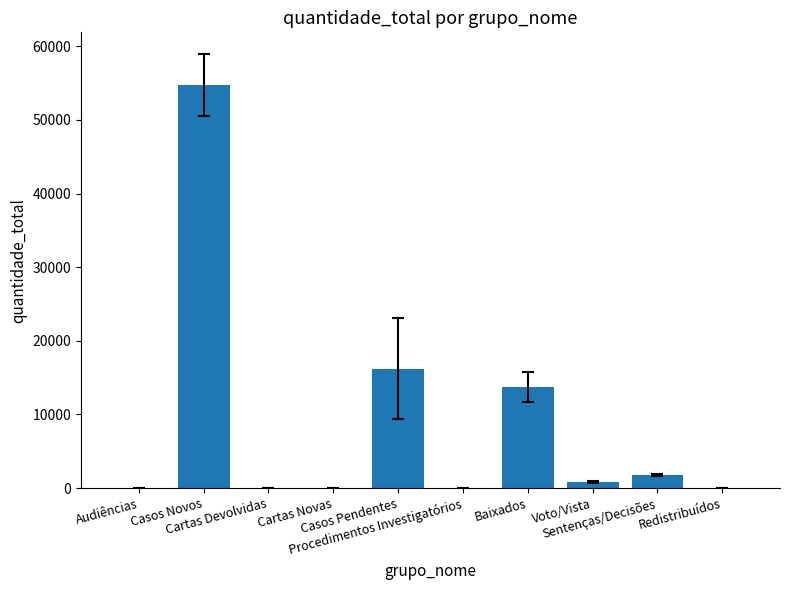

The value at Casos Novos is 54774. True or false?

True